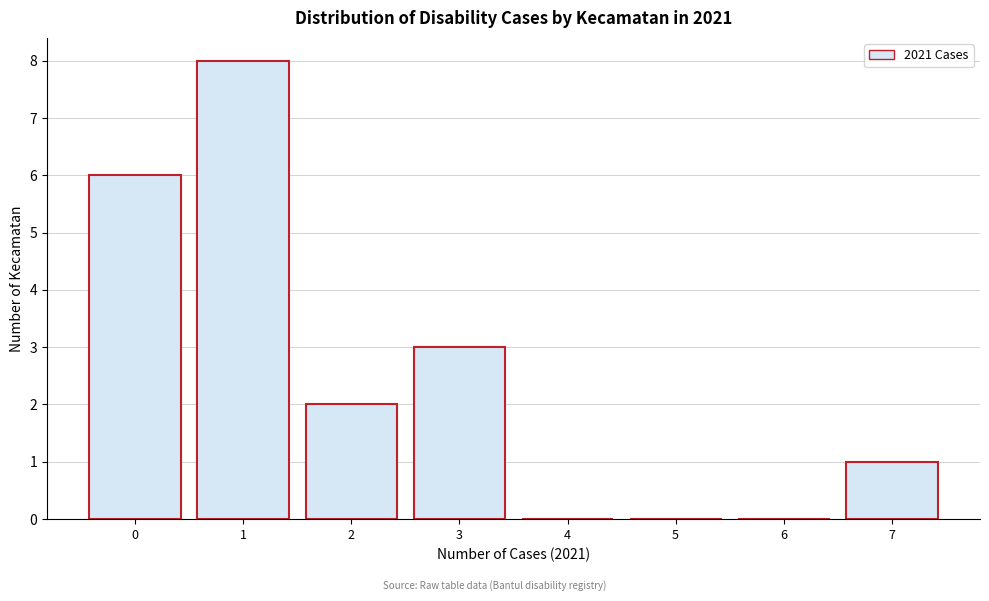

Reading left to right, transcribe this chart: for each bar, give the range it covers on the x-axis and its height. The values are not printed on the chart, so give them approximately, as read against the axis.

-0.5 to 0.5: 6
0.5 to 1.5: 8
1.5 to 2.5: 2
2.5 to 3.5: 3
3.5 to 4.5: 0
4.5 to 5.5: 0
5.5 to 6.5: 0
6.5 to 7.5: 1